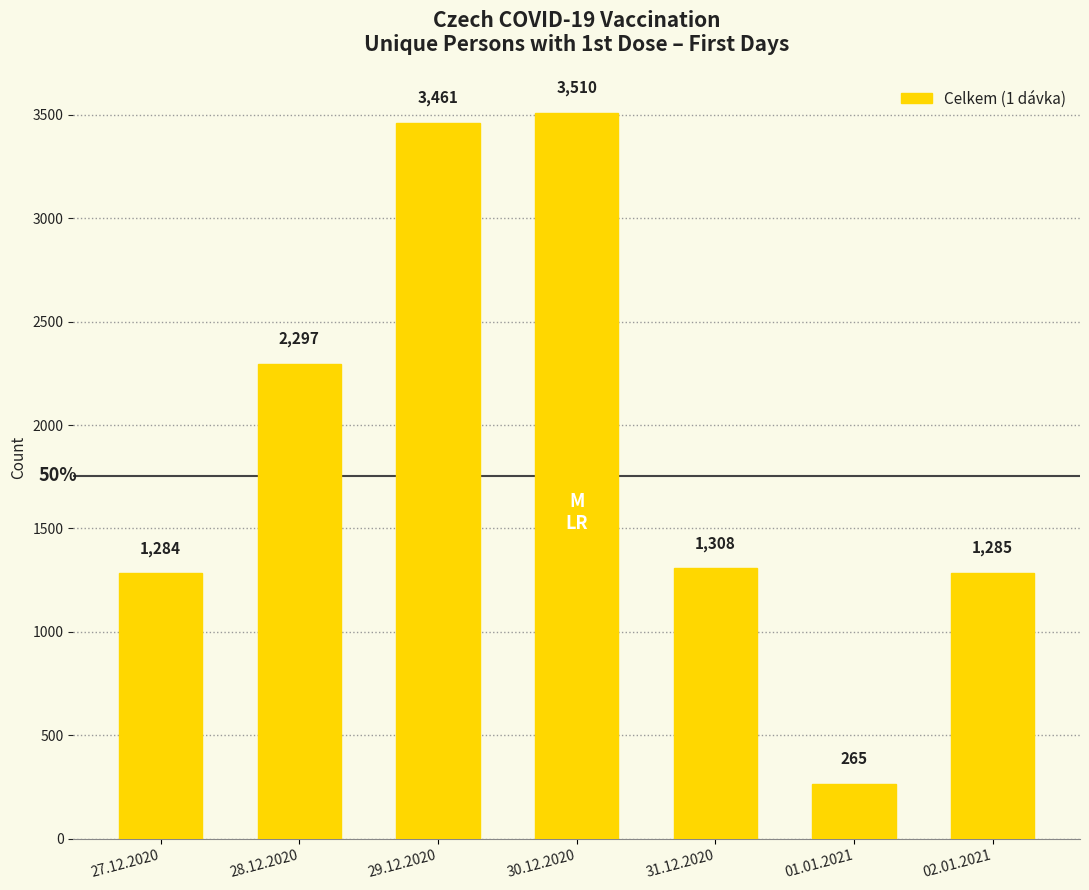

What position from the right is 28.12.2020?

6